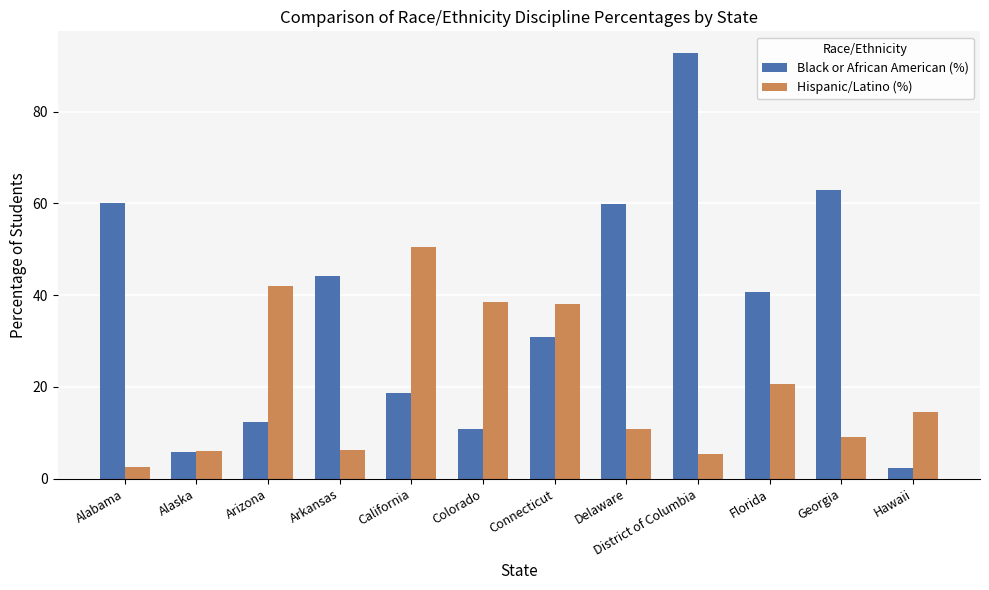

Which series has the largest range (max minus min)?

Black or African American (%)